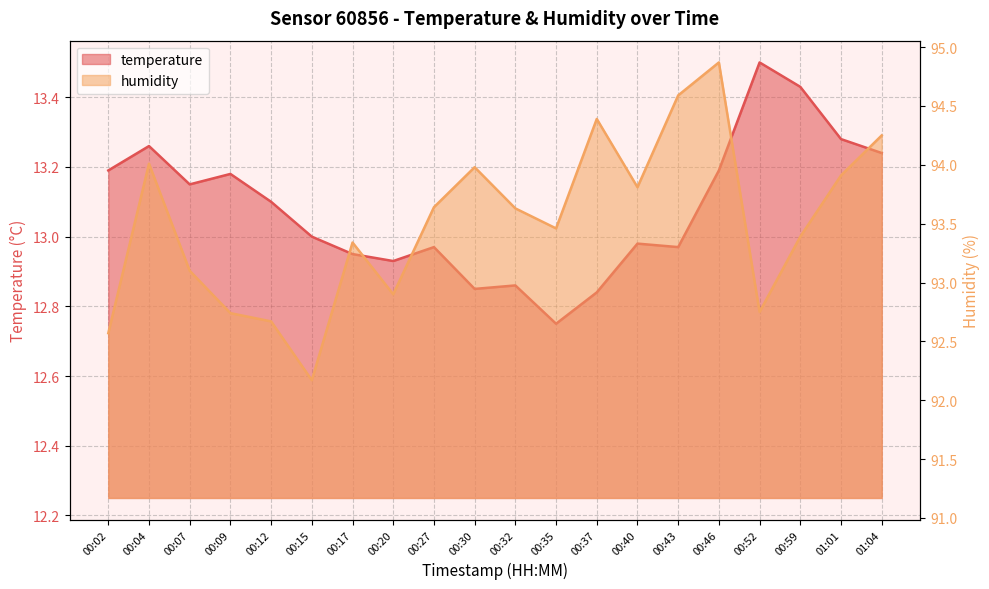

How many data points does each series have?

20